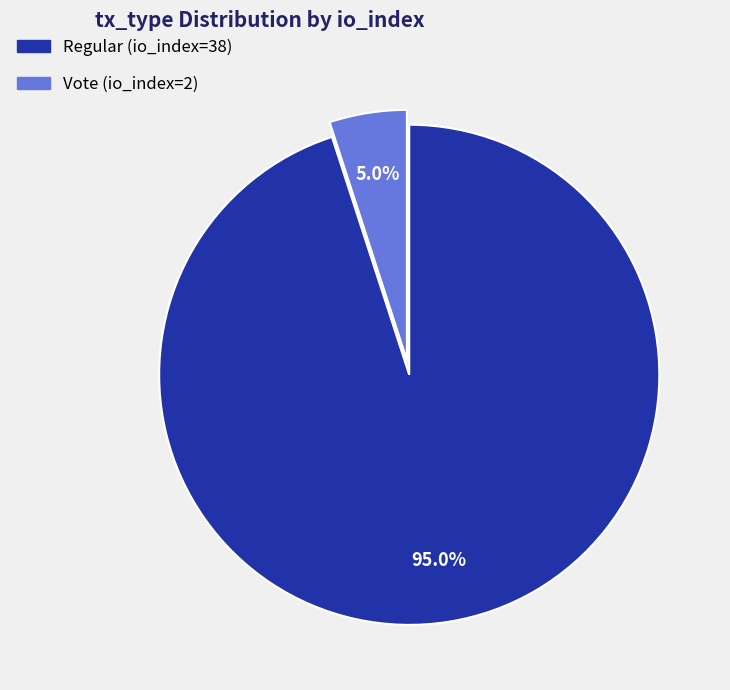

To the nearest percent, what is the difference between the largest and smallest slice percentages?

90%